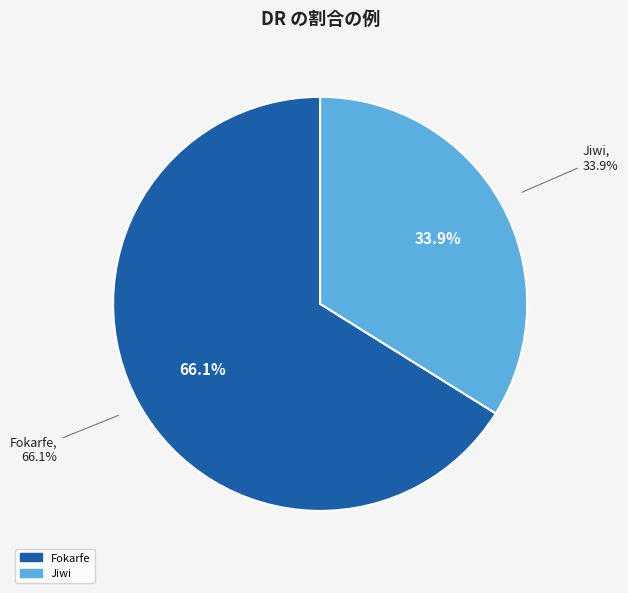

Is there a majority slice in this chart?

Yes